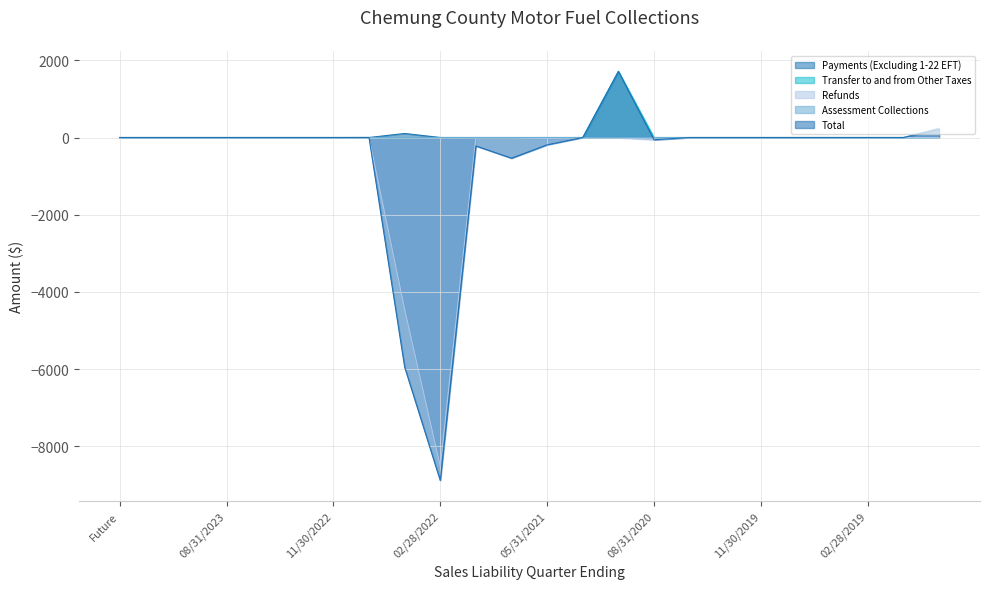

True or false: Payments (Excluding 1-22 EFT) and Assessment Collections intersect in this chart.

False